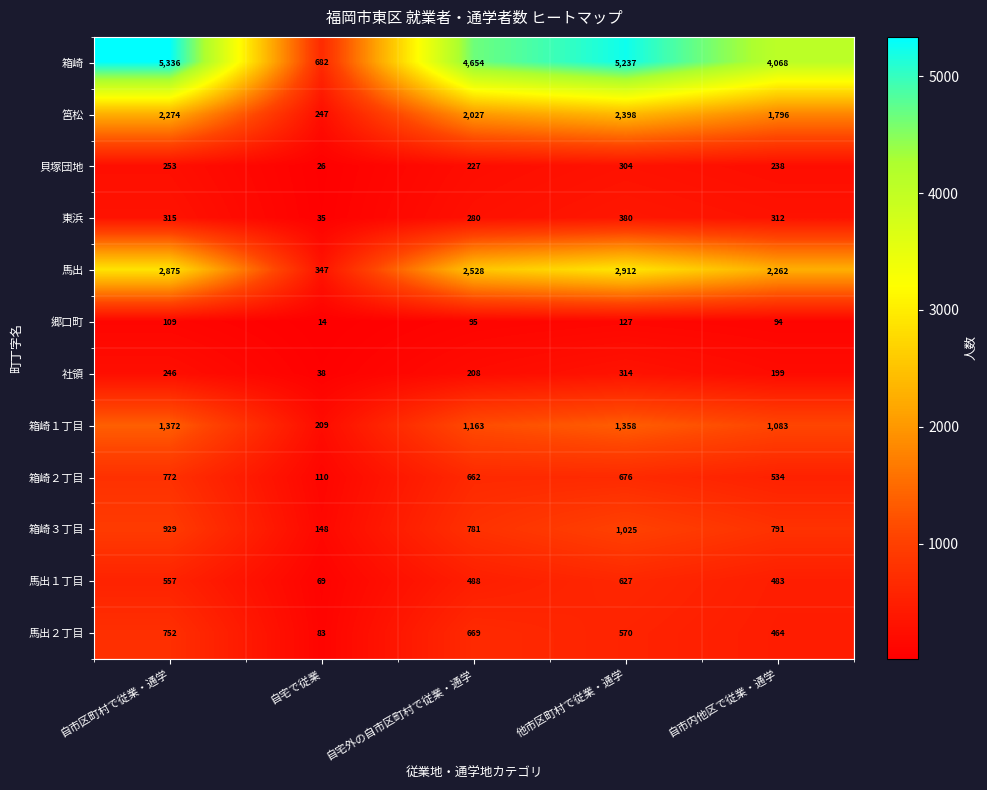

At 他市区町村で従業・通学, list the series in order from largest to smallest.

箱崎, 馬出, 筥松, 箱崎１丁目, 箱崎３丁目, 箱崎２丁目, 馬出１丁目, 馬出２丁目, 東浜, 社領, 貝塚団地, 郷口町